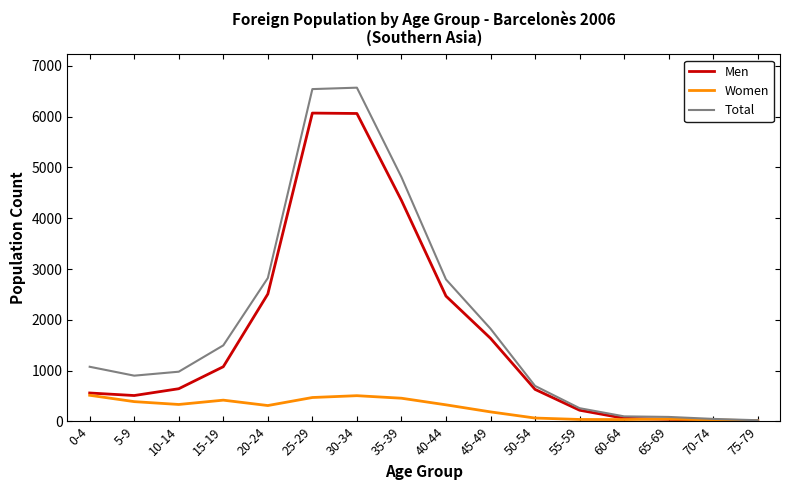

Rank the series by their average value, from lowest to highest.

Women, Men, Total